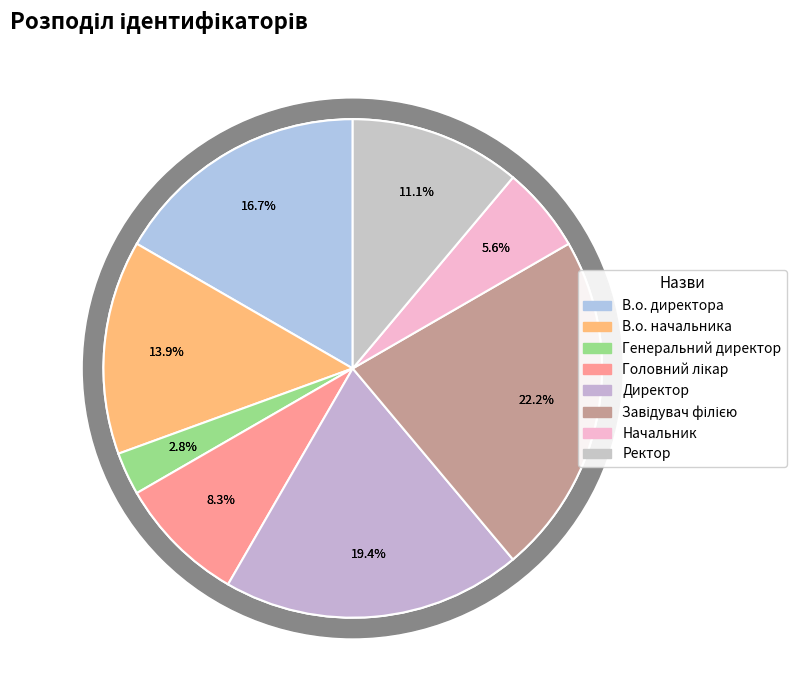

How many segments does this pie chart have?

8